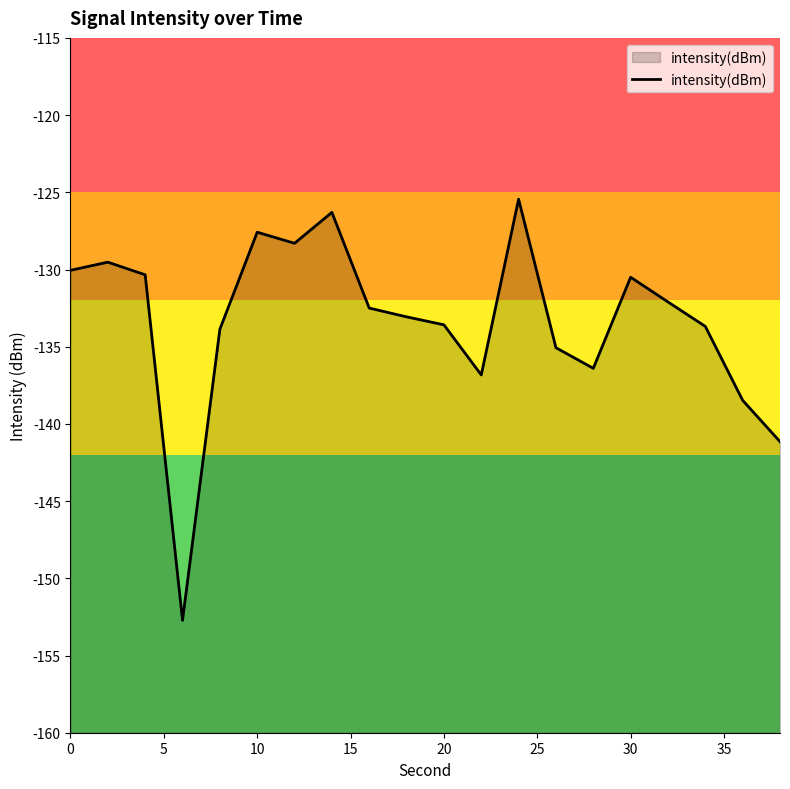

What is the difference between the values at 0 and 20?

3.5